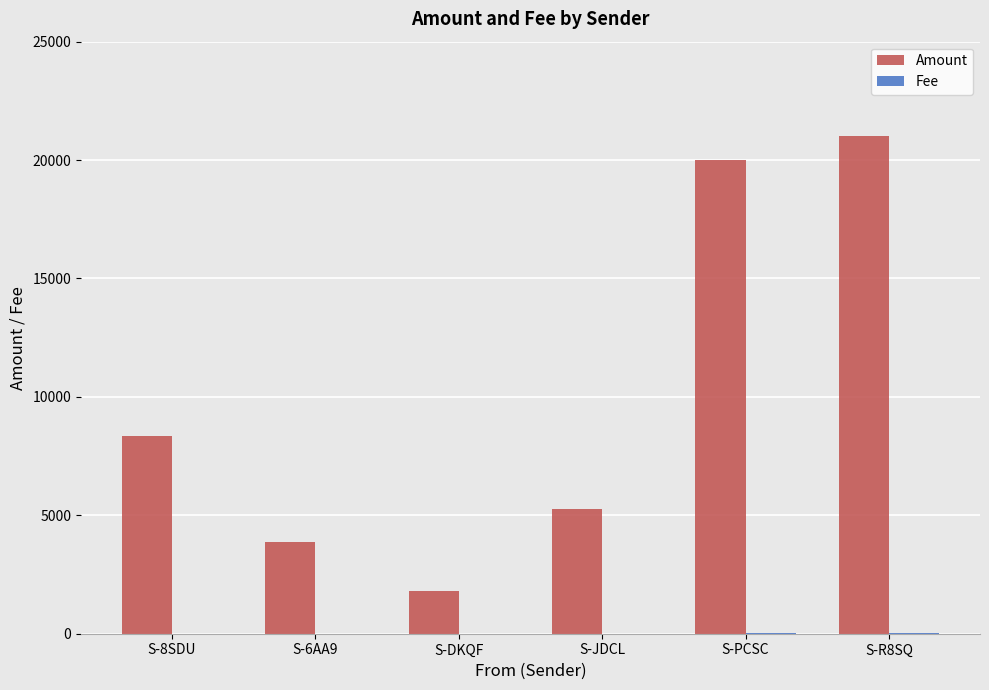

Is it true that Amount equals 20000 at S-PCSC?

True